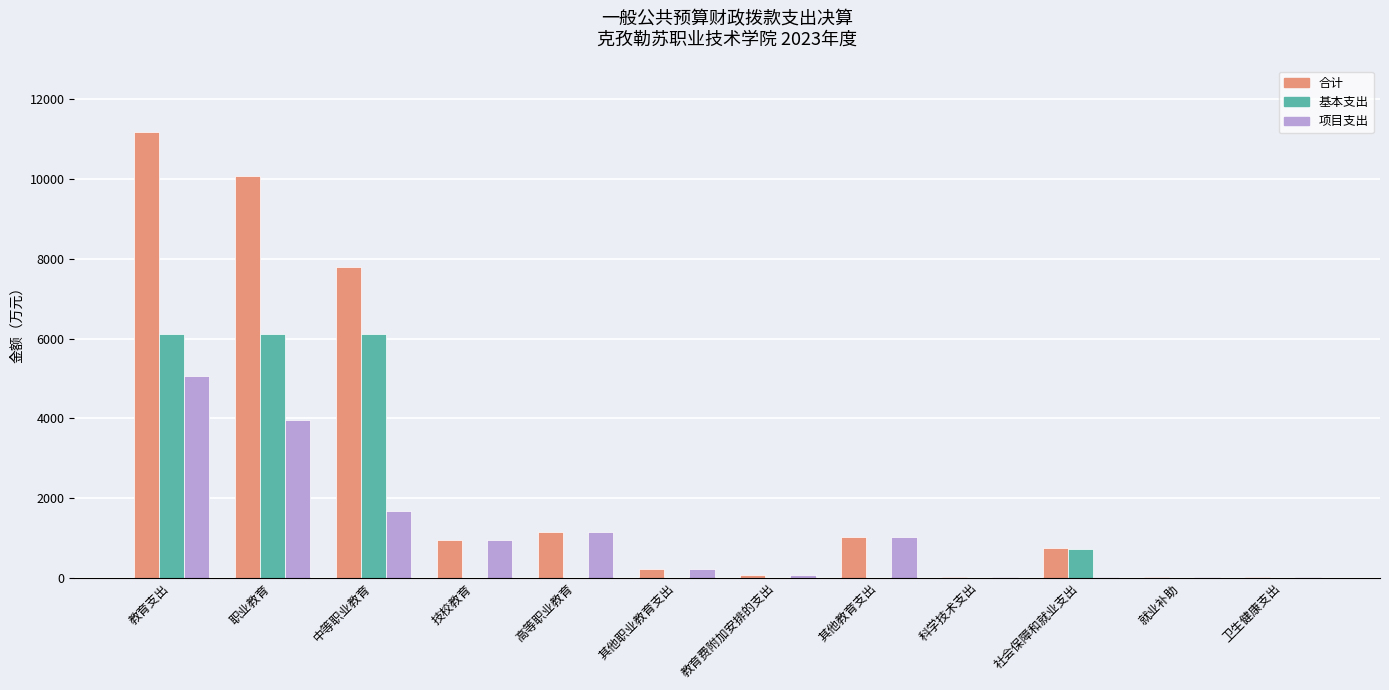

Between 职业教育 and 科学技术支出, which series saw the biggest shift?

合计